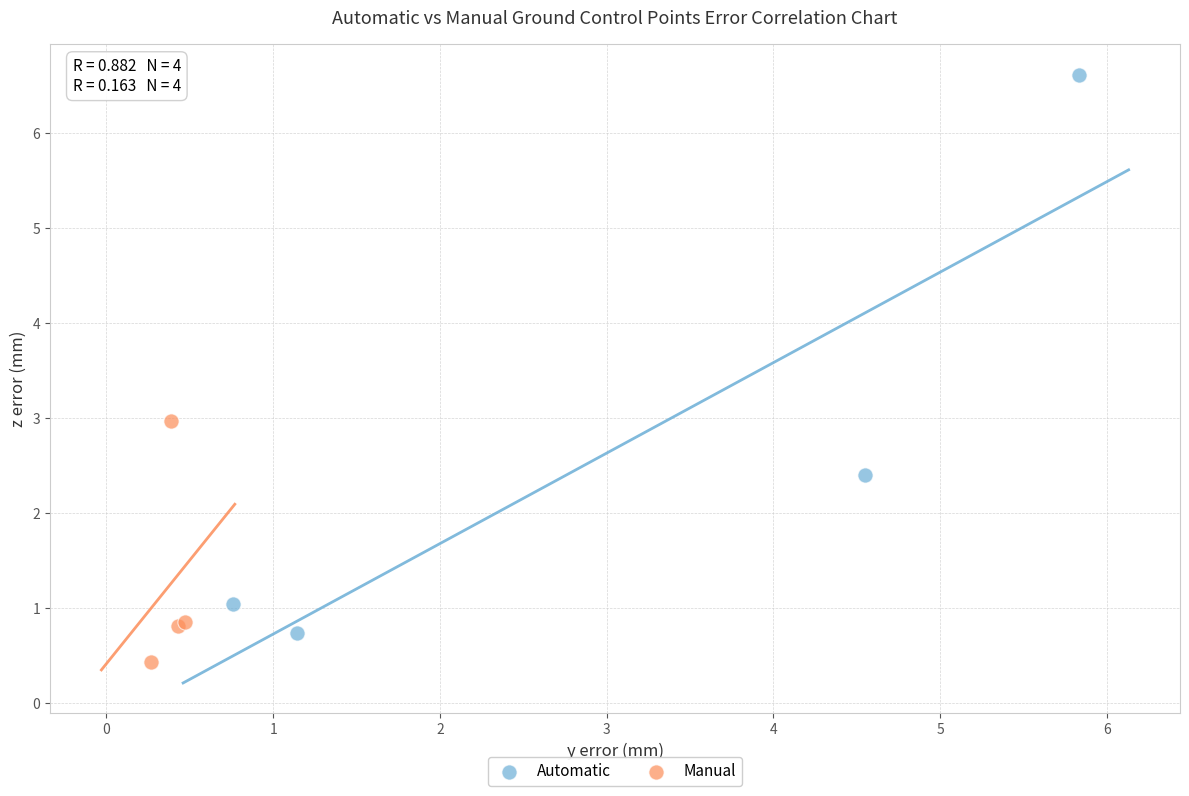

Which series contains the highest Y value?

Automatic